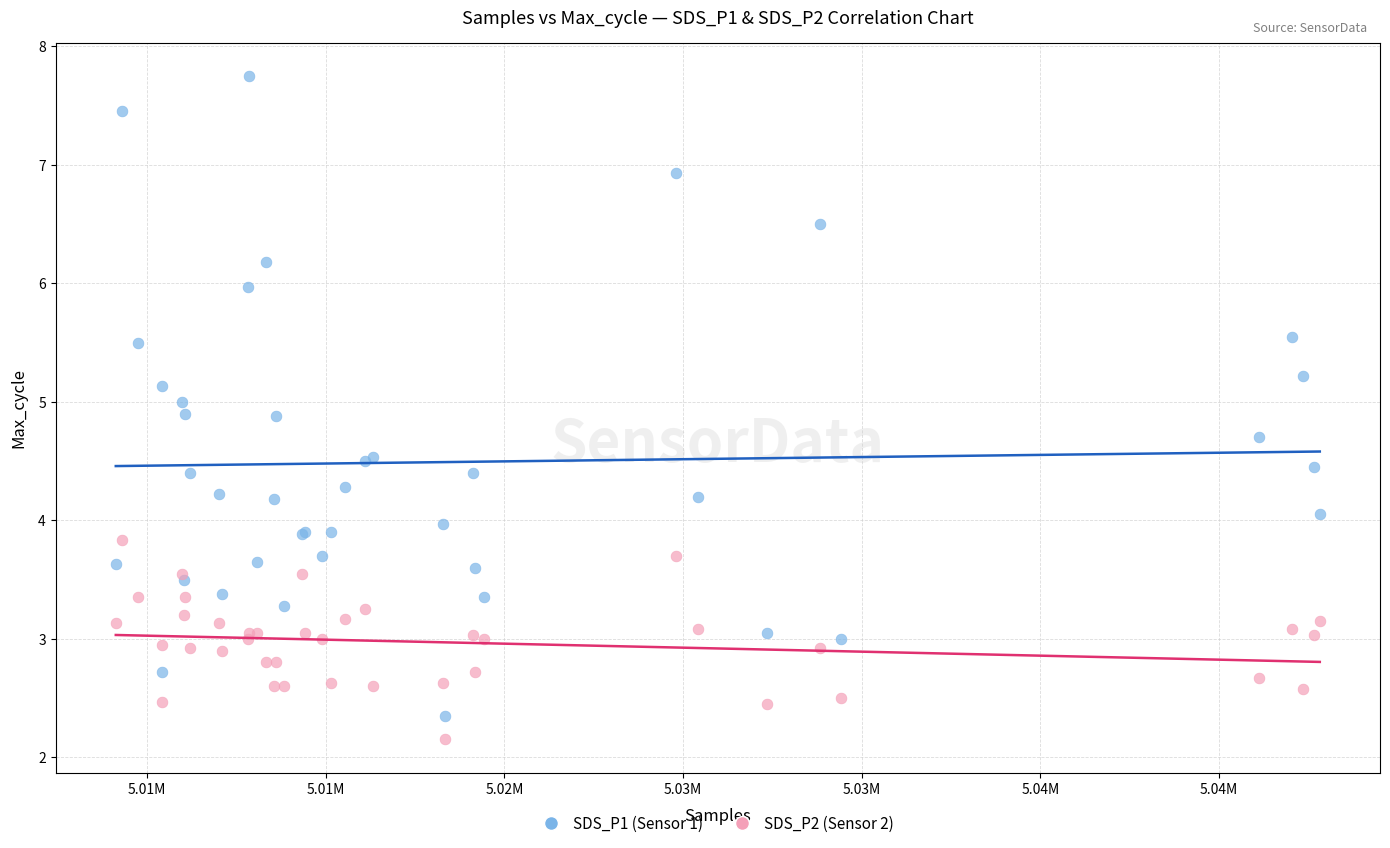

What is the X range (max minus min) for the scatter plot?

33701.0